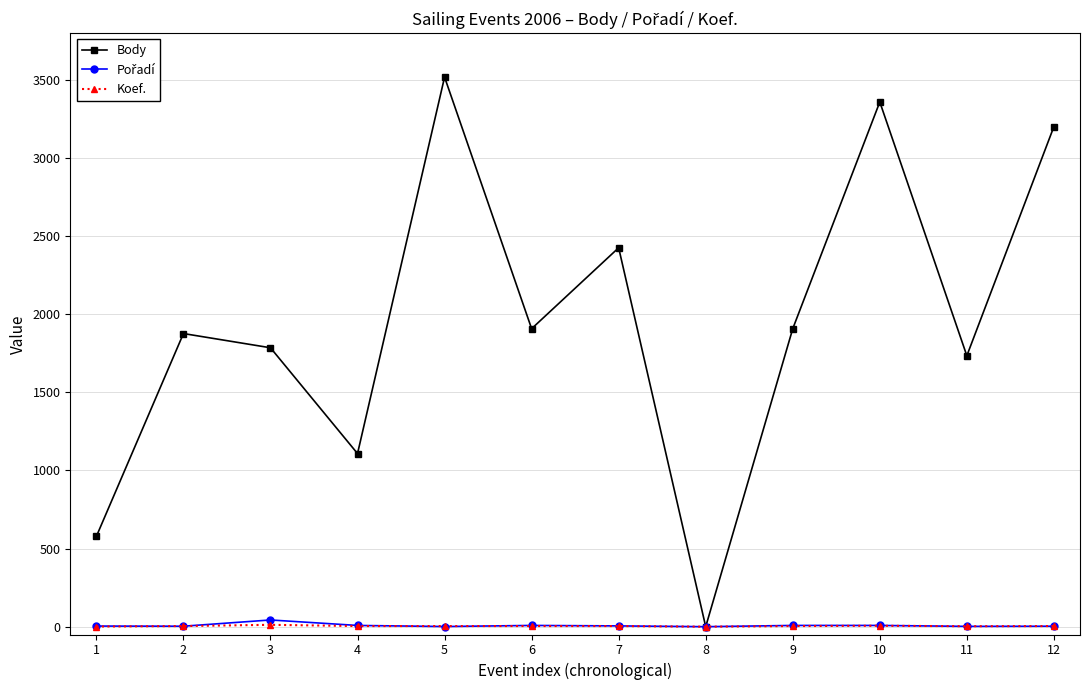

At which label does Body reach its minimum?

8